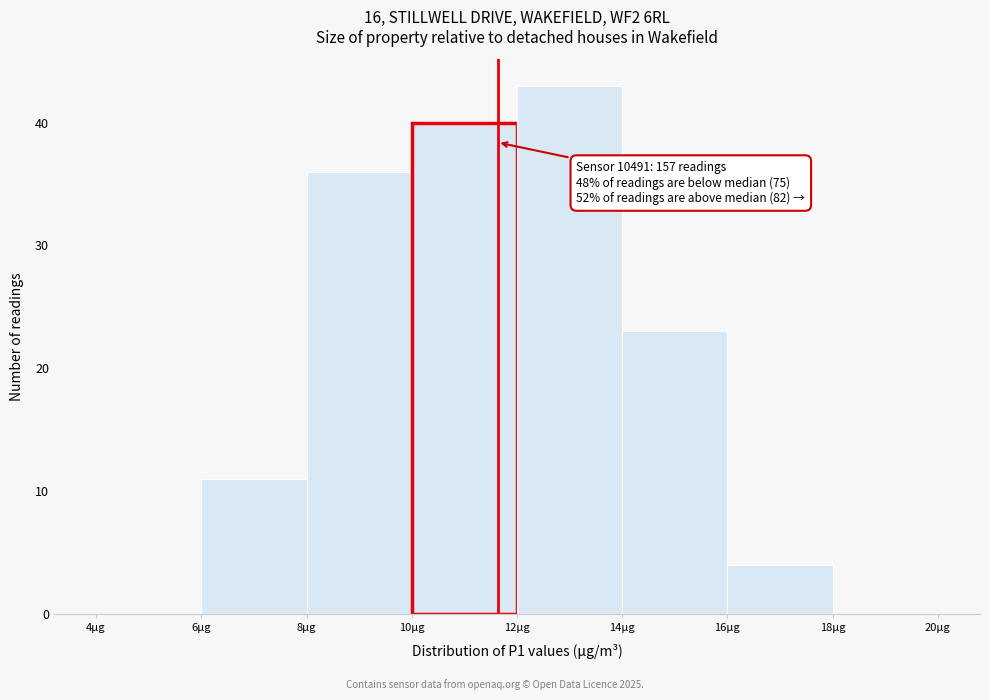

Which range on the x-axis has the tallest bar?

12 to 14